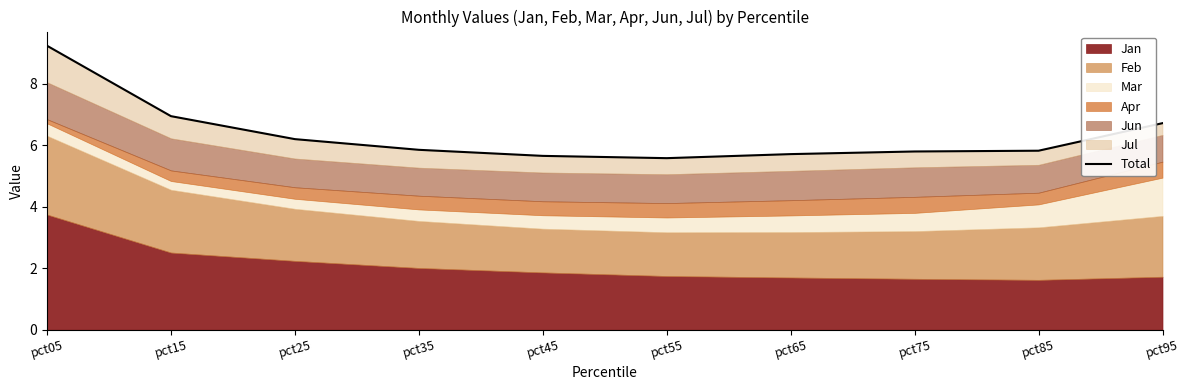

Approximately how many times larger is the value at pct35 compared to pct65?

1.0